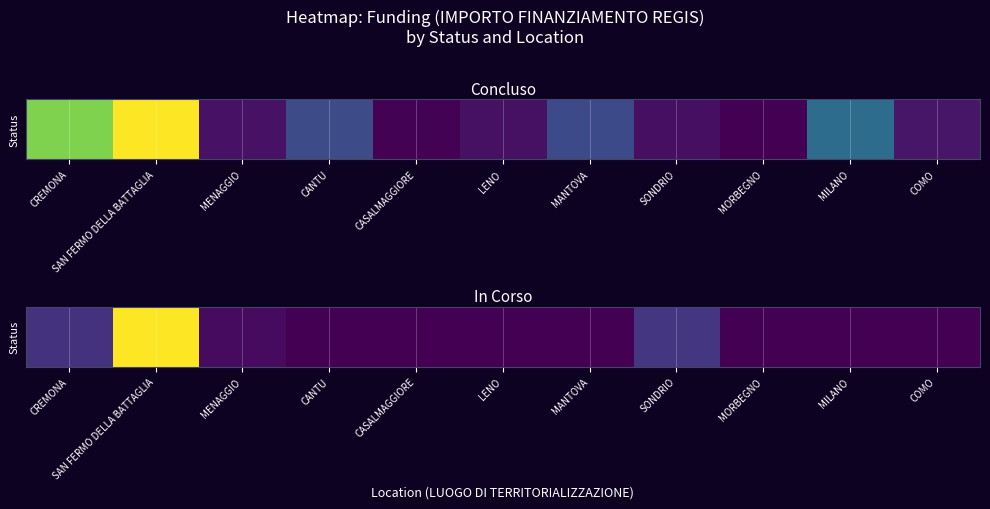

The value at SAN FERMO DELLA BATTAGLIA is 5742257.7. True or false?

True